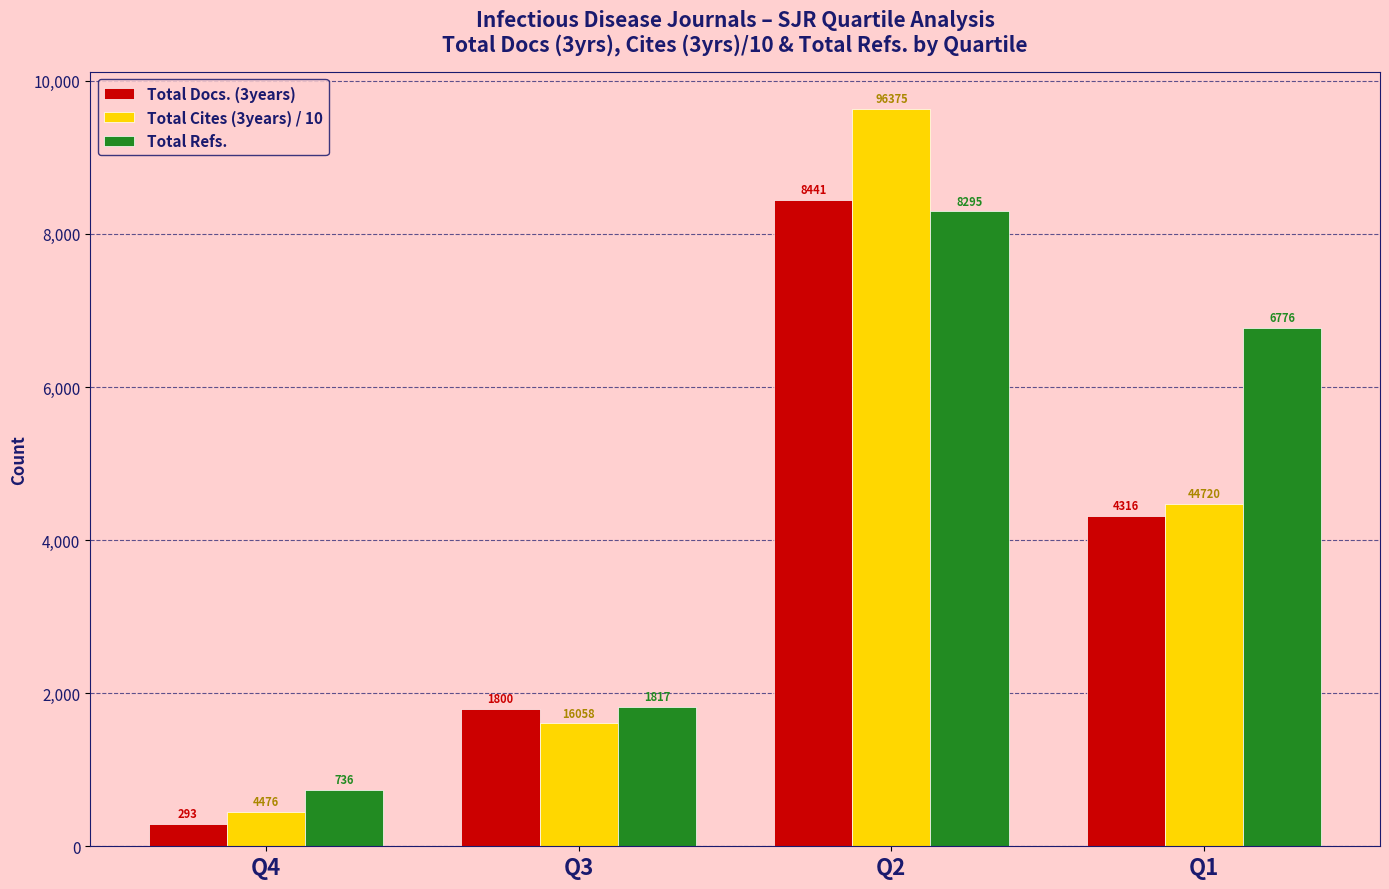

At which label does Total Cites (3years) / 10 first exceed 4472?

Q2